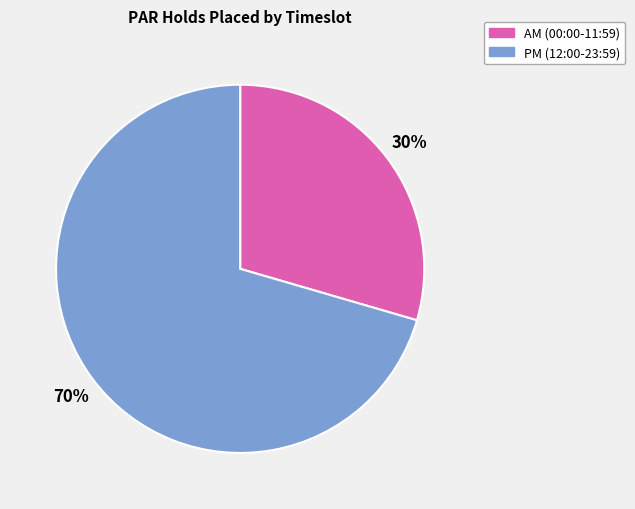

To the nearest percent, what is the average slice percentage?

50%